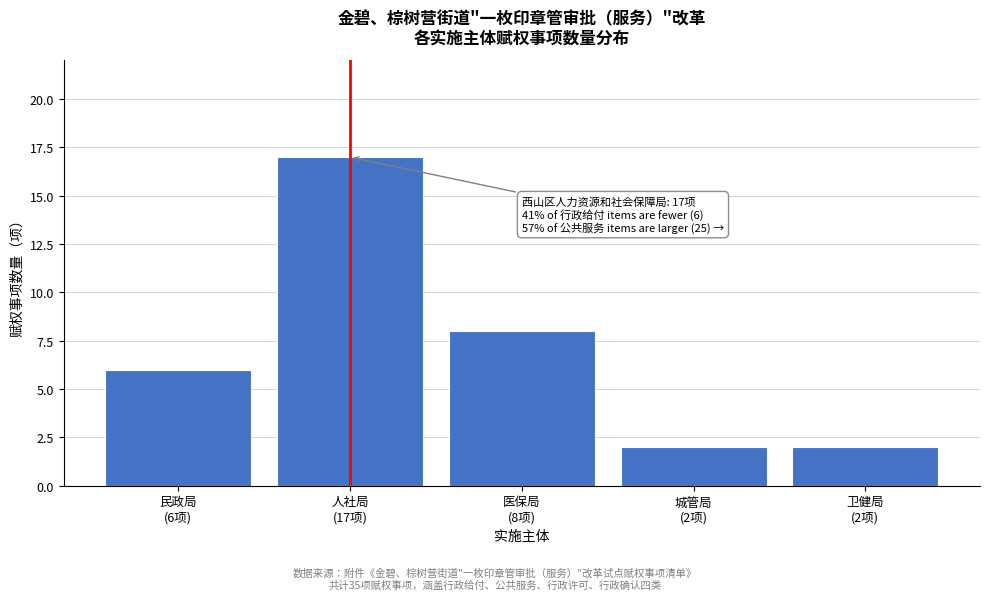

Reading left to right, extract all data points from this chart.

6	17	8	2	2